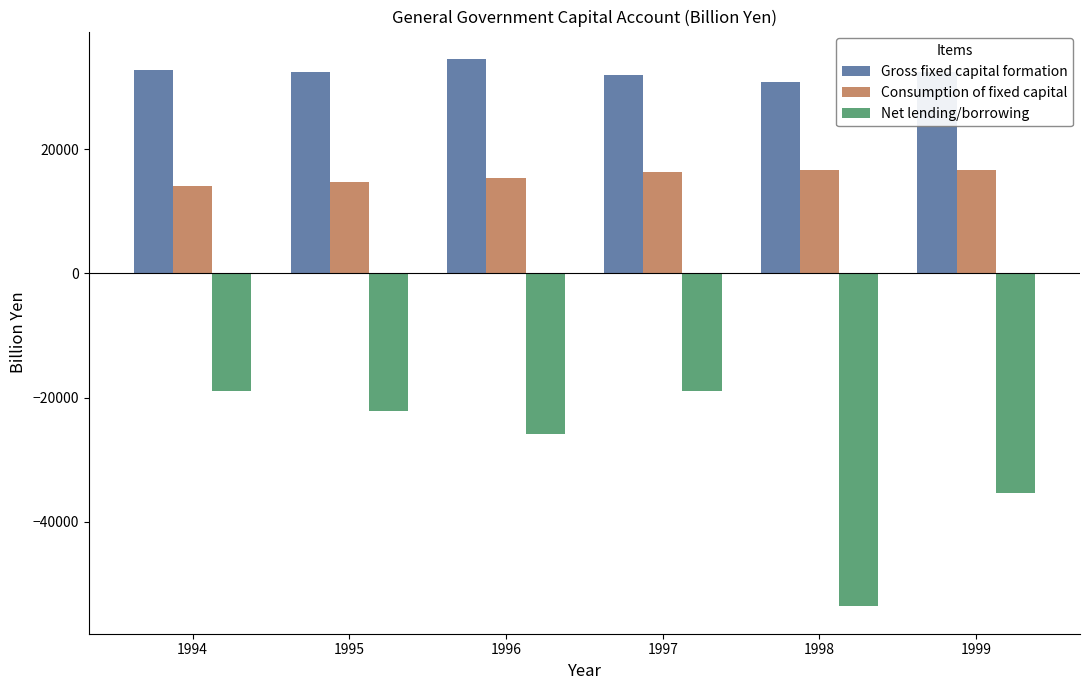

How many bars are there in total?

18